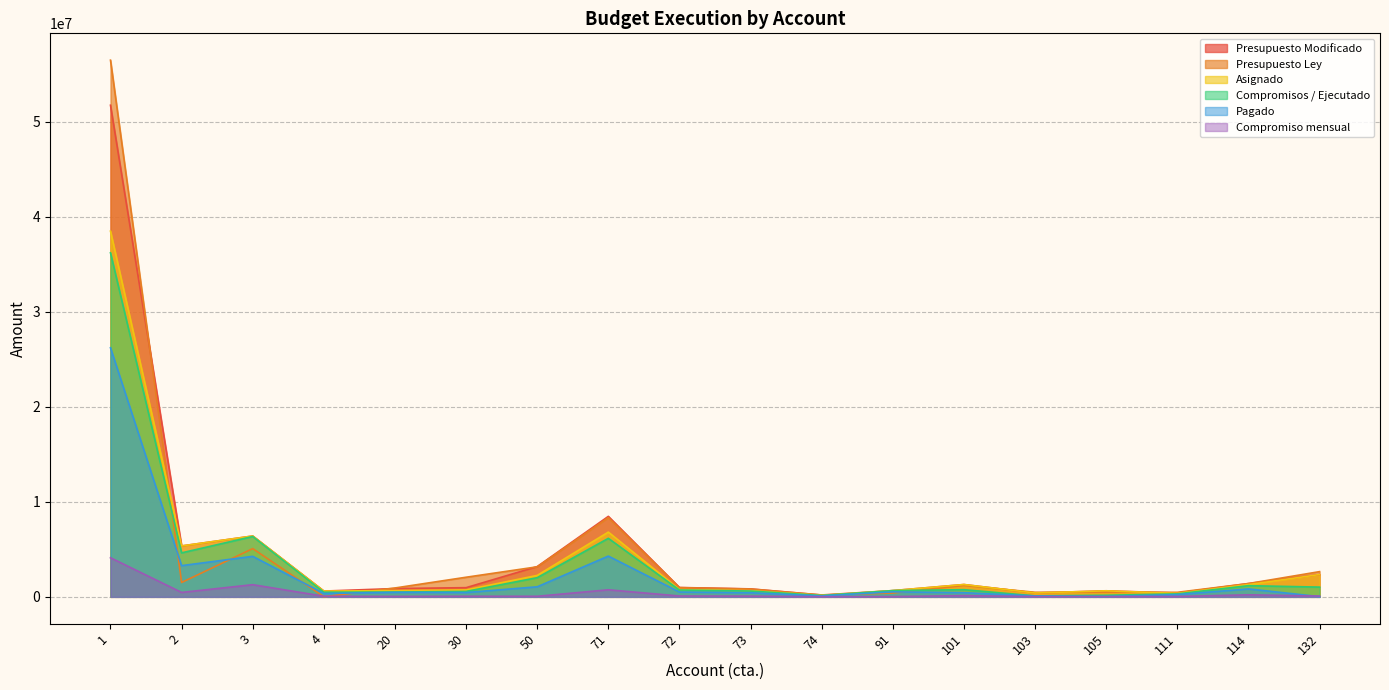

What is the difference between the maximum and minimum values in the Pagado series?

26200418